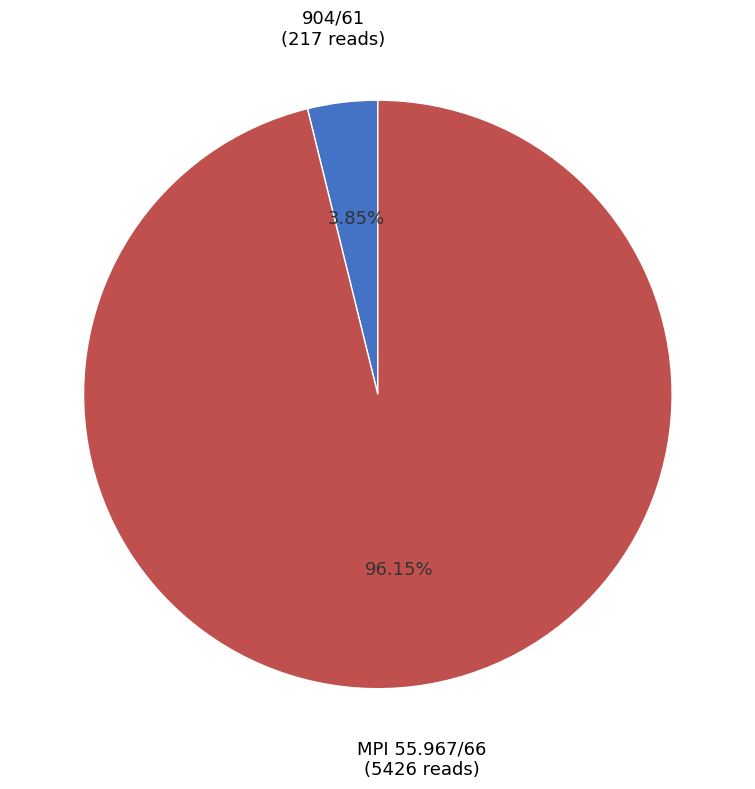

Combined, what portion of the pie is 904/61 and MPI 55.967/66?

100.0%